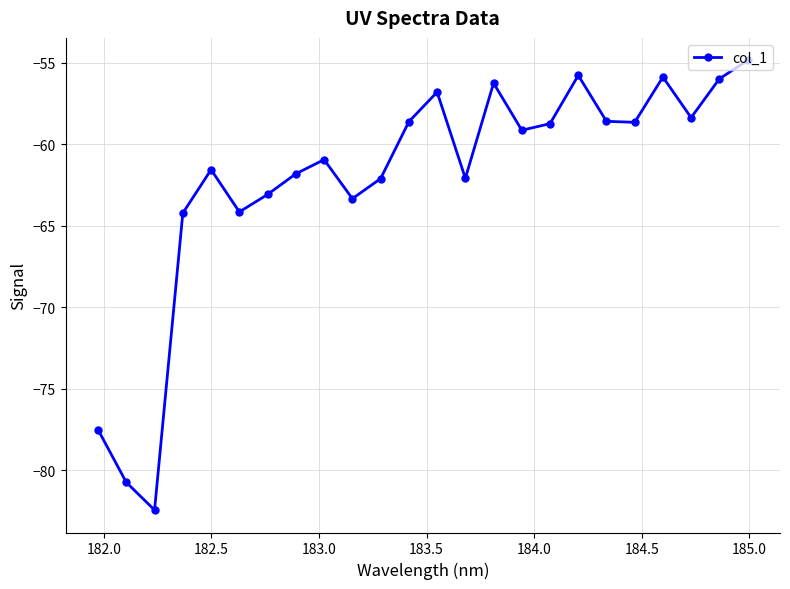

Does the chart display data point markers on the line(s)?

Yes